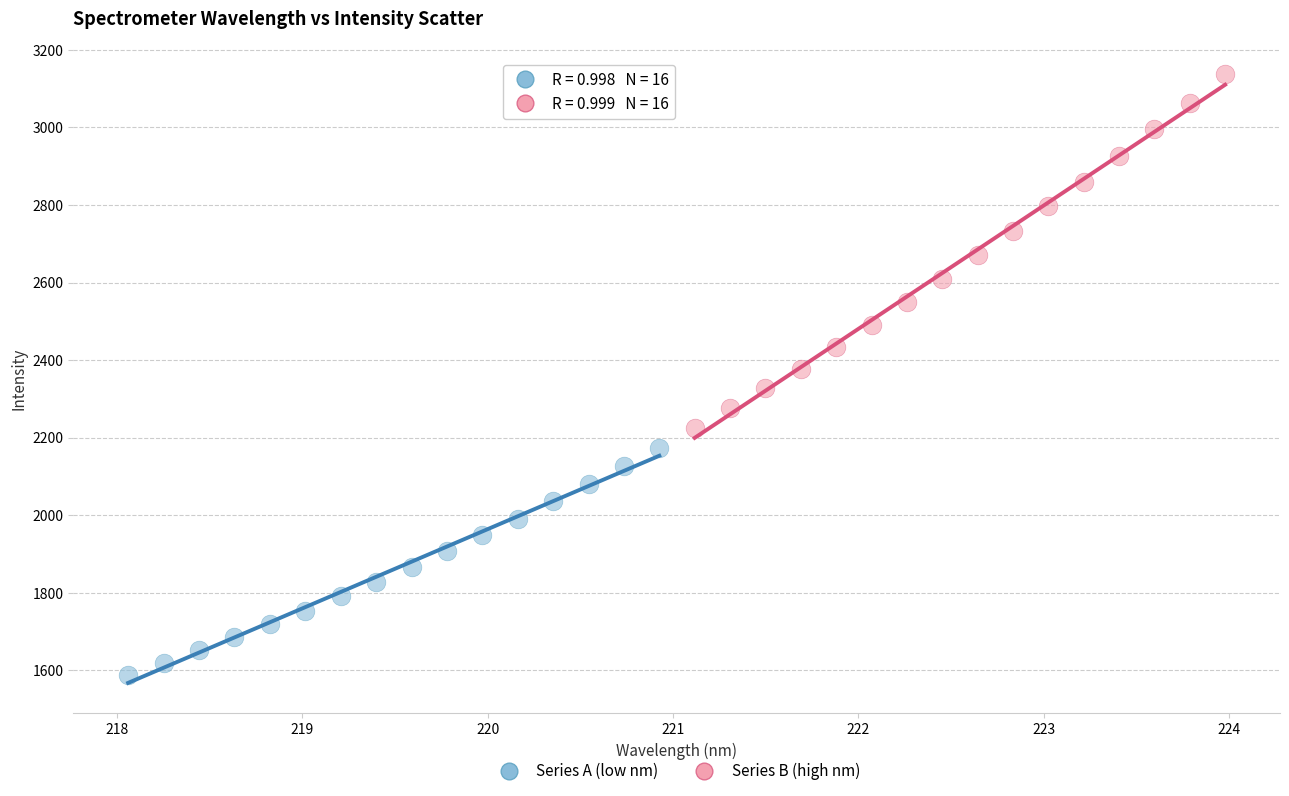

Which series contains the highest Y value?

Series B (high nm)